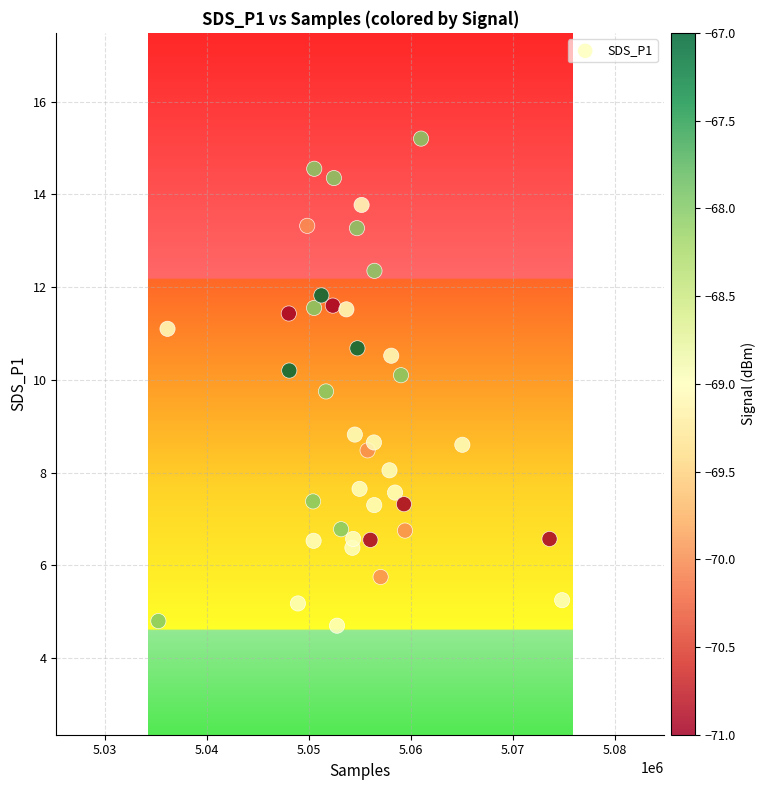

What is the range of Y values (max minus min)?

10.5